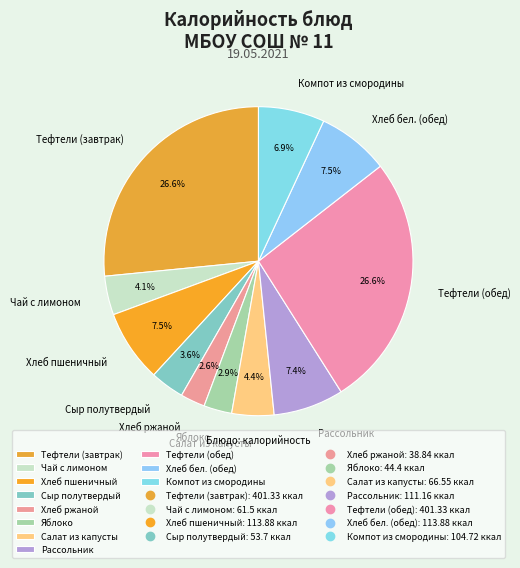

Is there a majority slice in this chart?

No